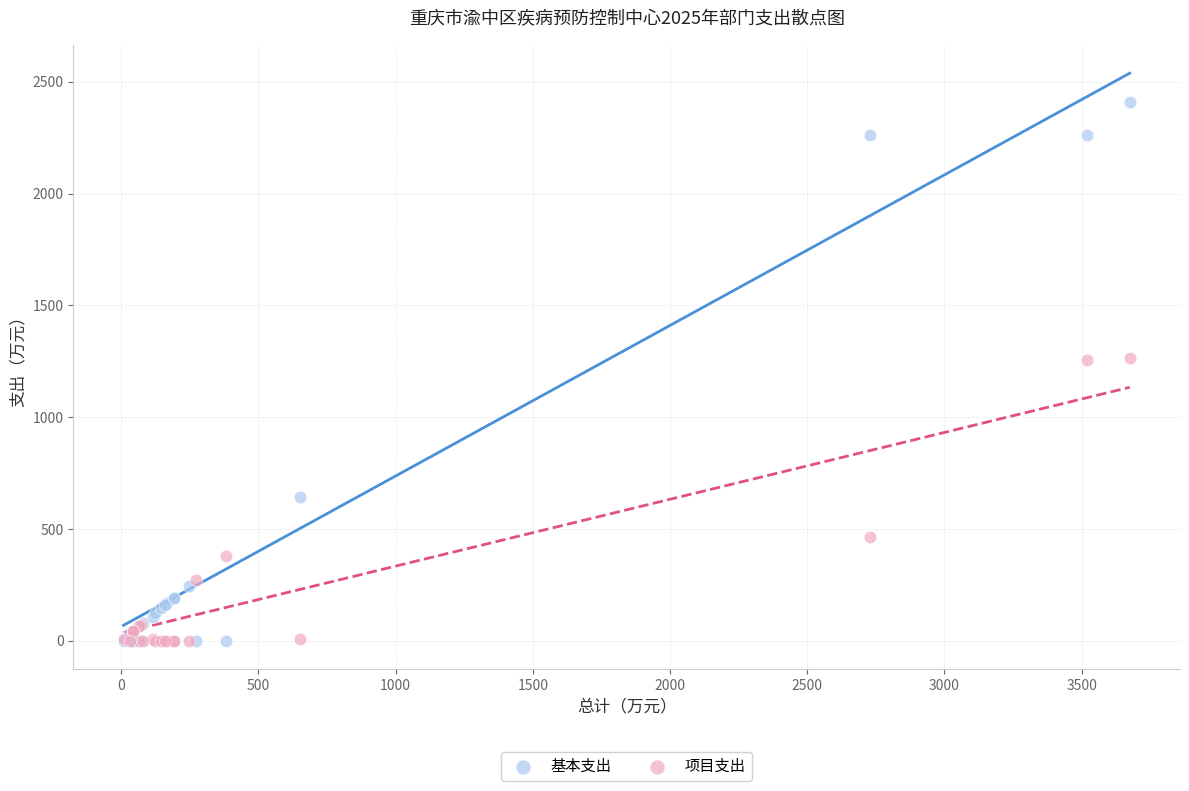

Which series has the widest spread of Y values?

基本支出